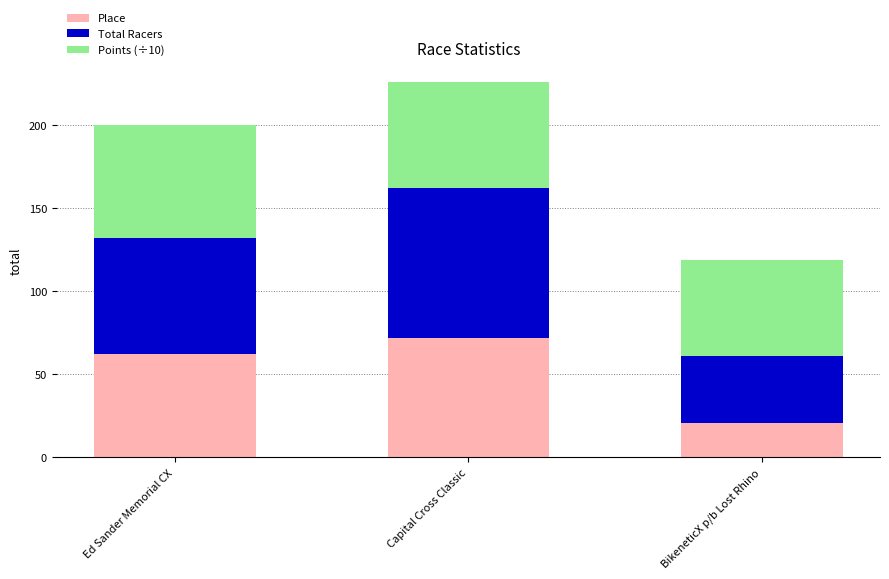

At which category is the sum across all series the highest?

Capital Cross Classic